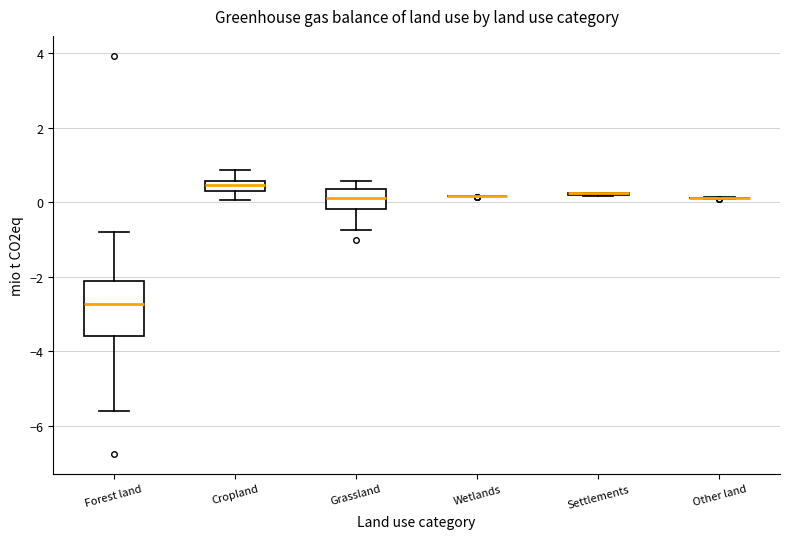

Where does the lower whisker of the box for Forest land end on the y-axis? The values are not printed on the chart, so give them approximately, as read against the axis.

-5.6